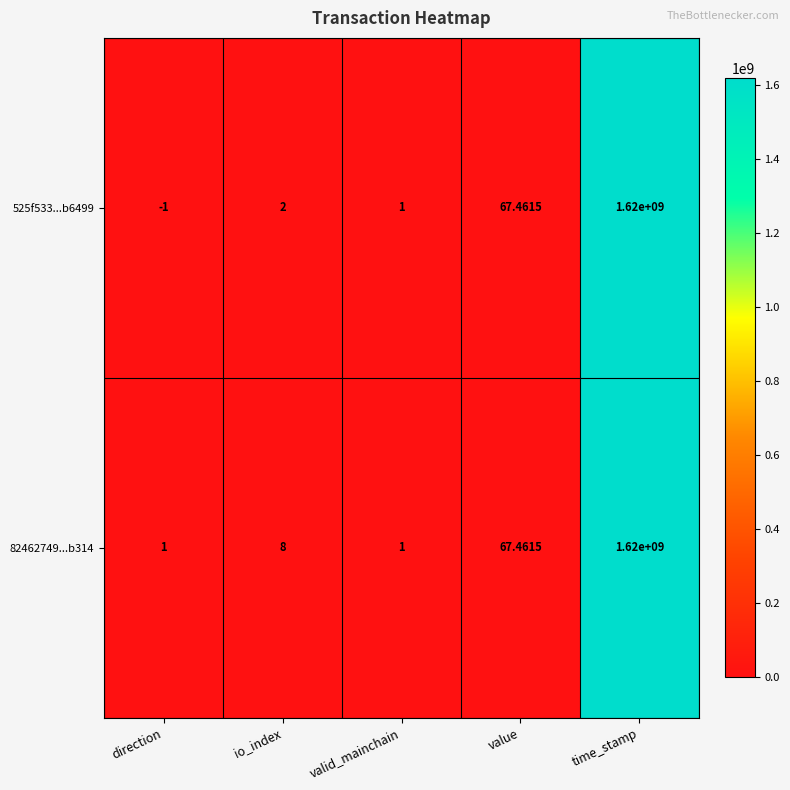

Which series changed the most between direction and valid_mainchain?

525f533...b6499